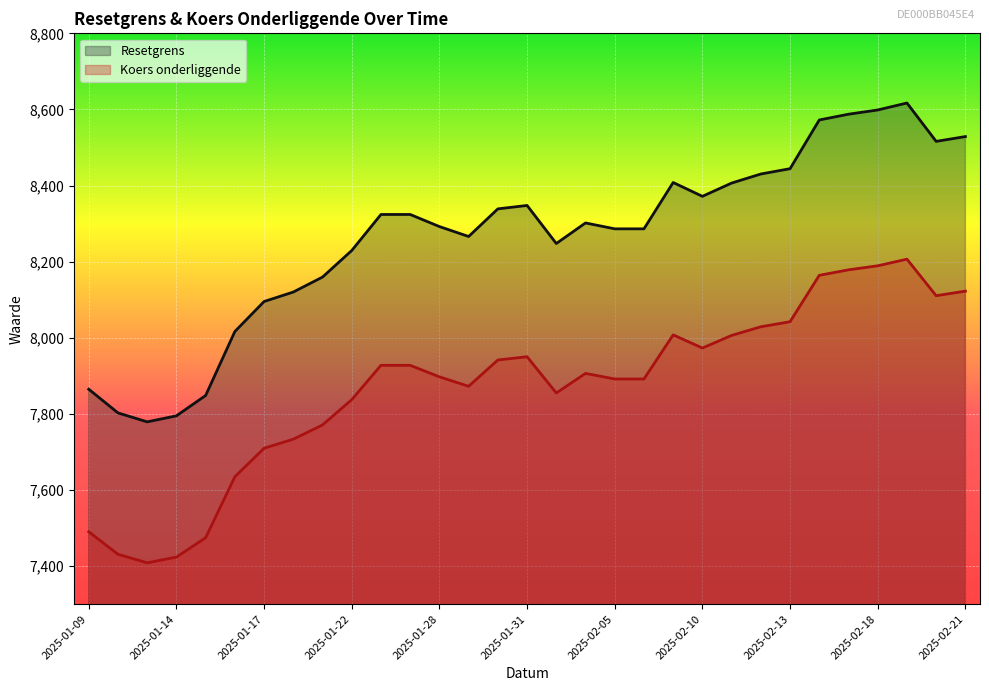

How many distinct data groups are displayed?

2